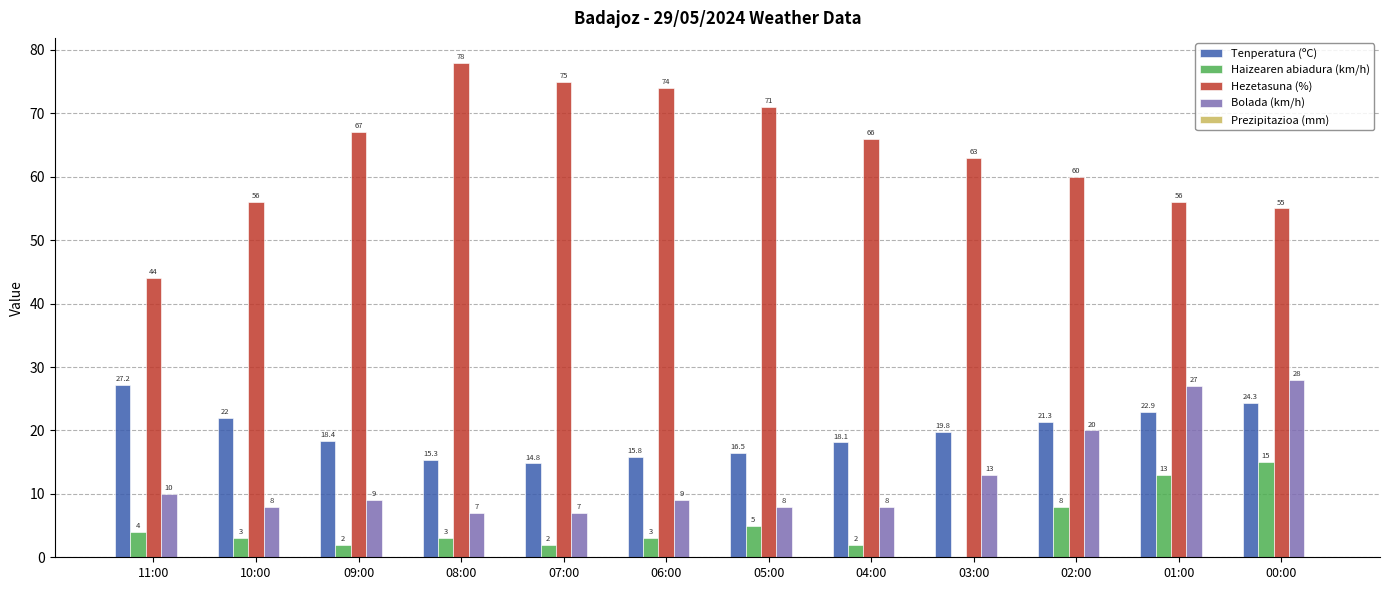

What is the maximum value shown in the chart?

78.0